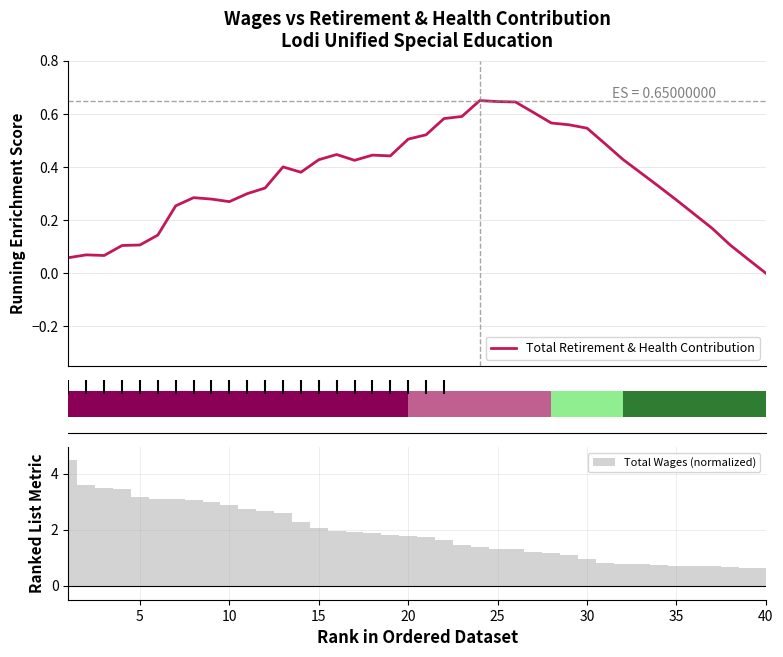

Is it true that Total Retirement & Health Contribution equals 0.4 at 13?

True